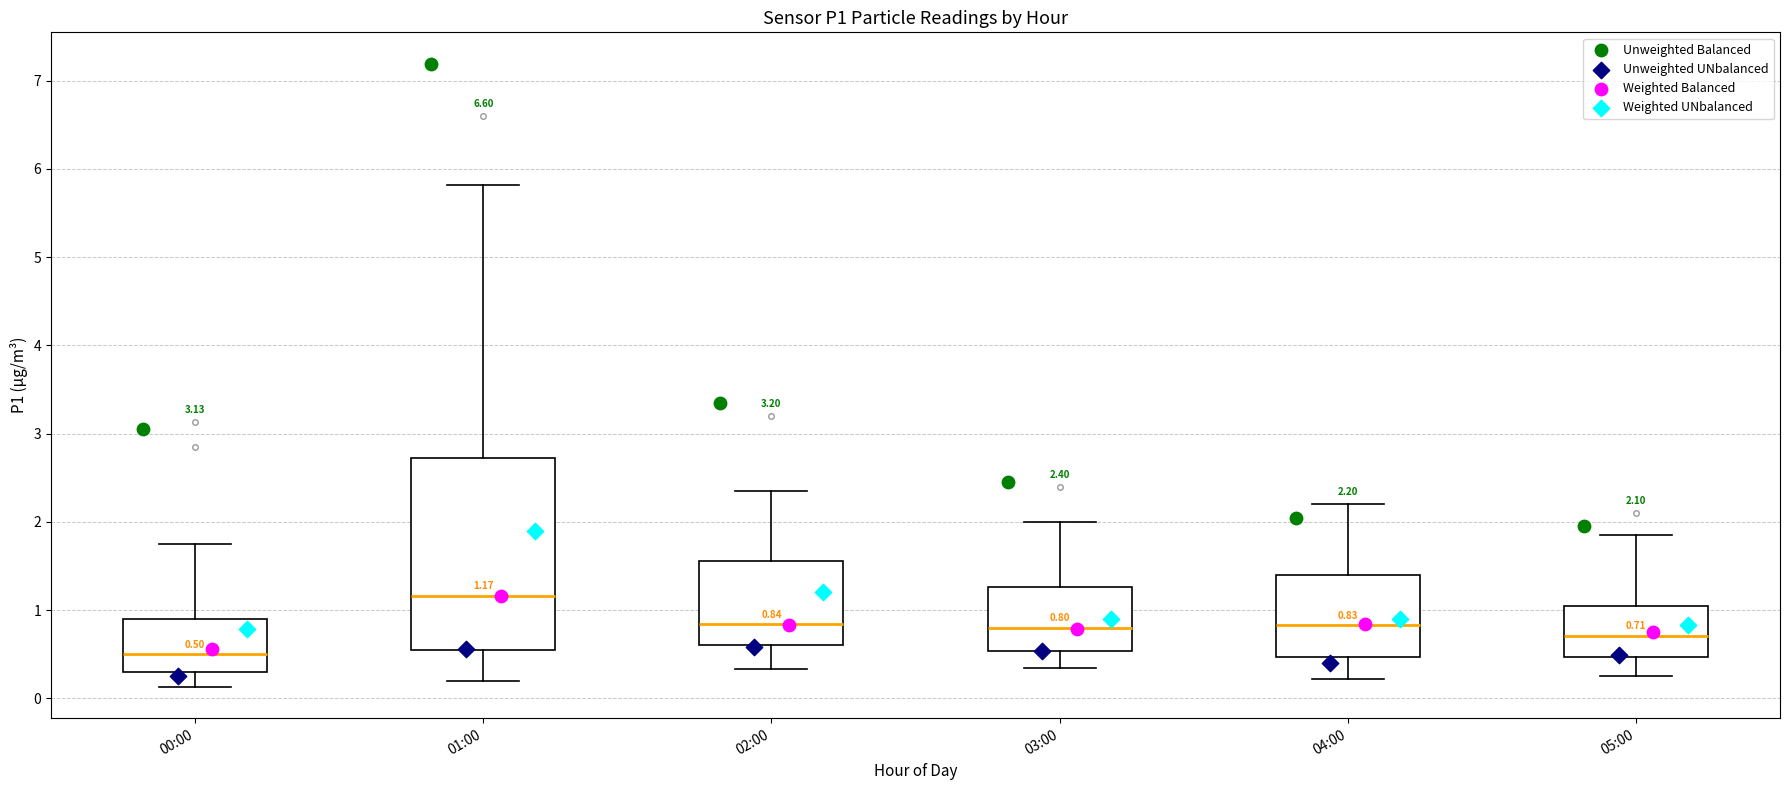

Which box's median line is the highest?

01:00